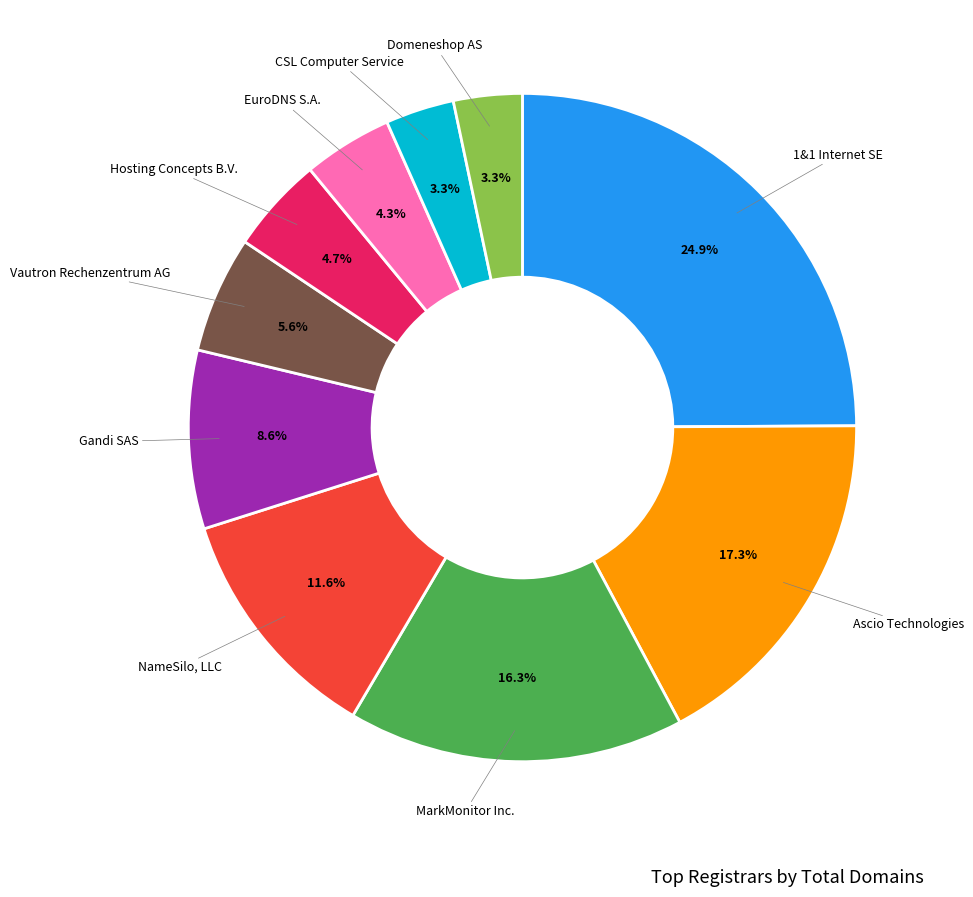

Is there a majority slice in this chart?

No